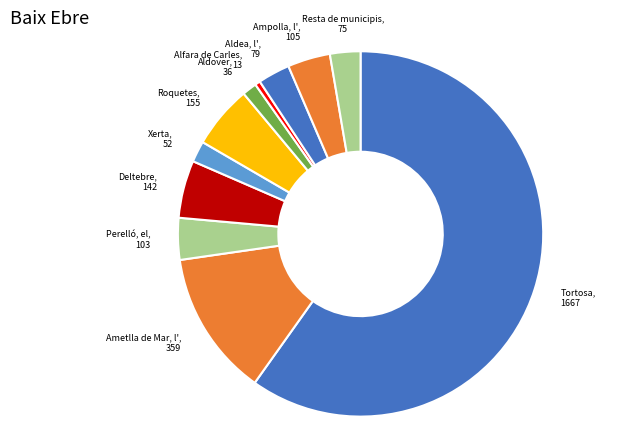

What is the ratio of the value at Resta de municipis to the value at Roquetes?

0.5